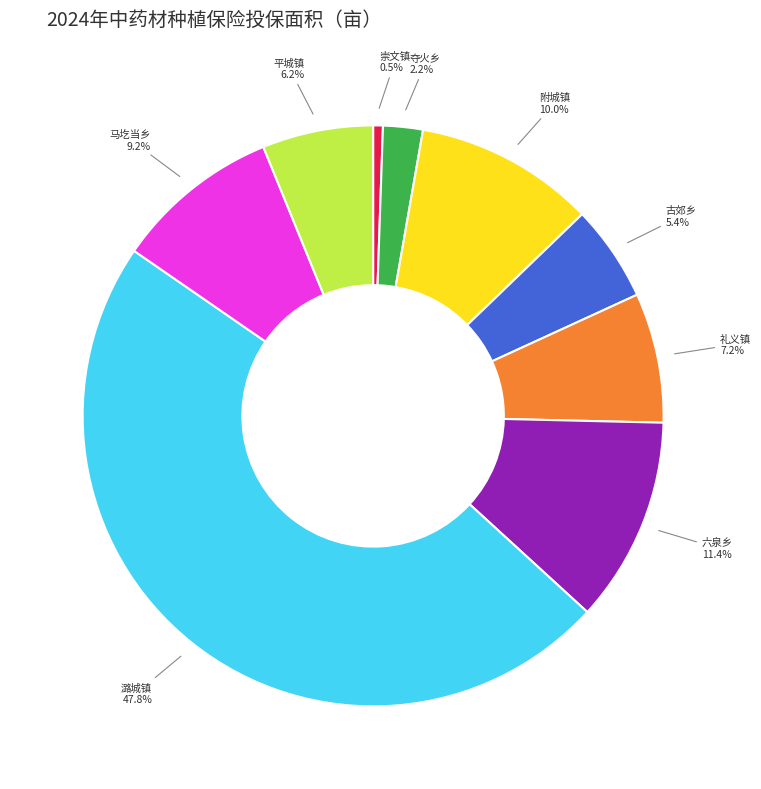

Which slice is the smallest?

崇文镇